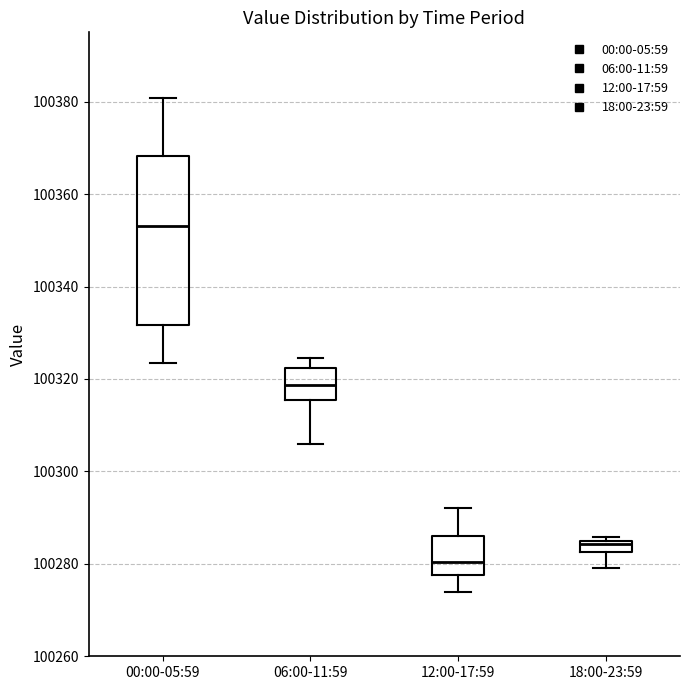

Which box's median line is the highest?

00:00-05:59